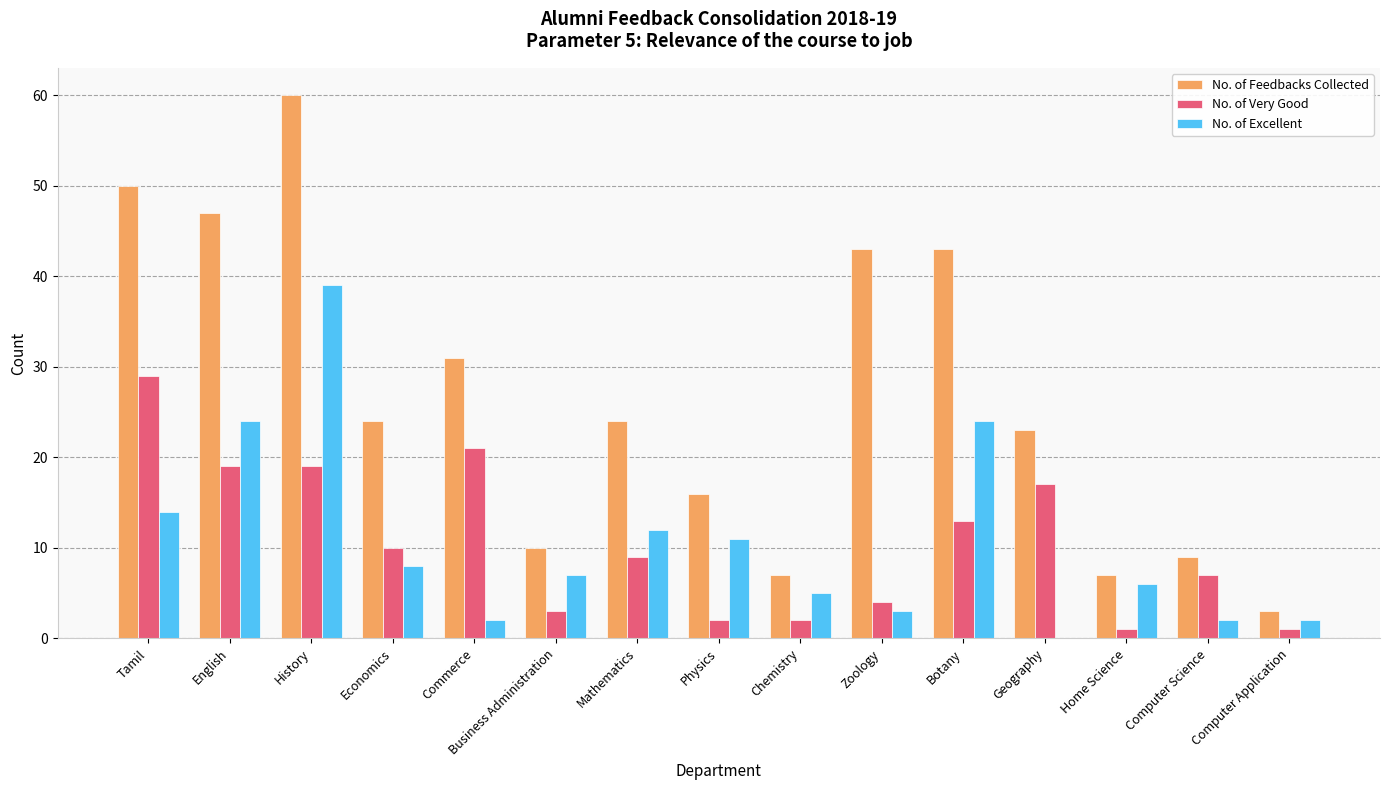

Which series changed the most between Commerce and Home Science?

No. of Feedbacks Collected